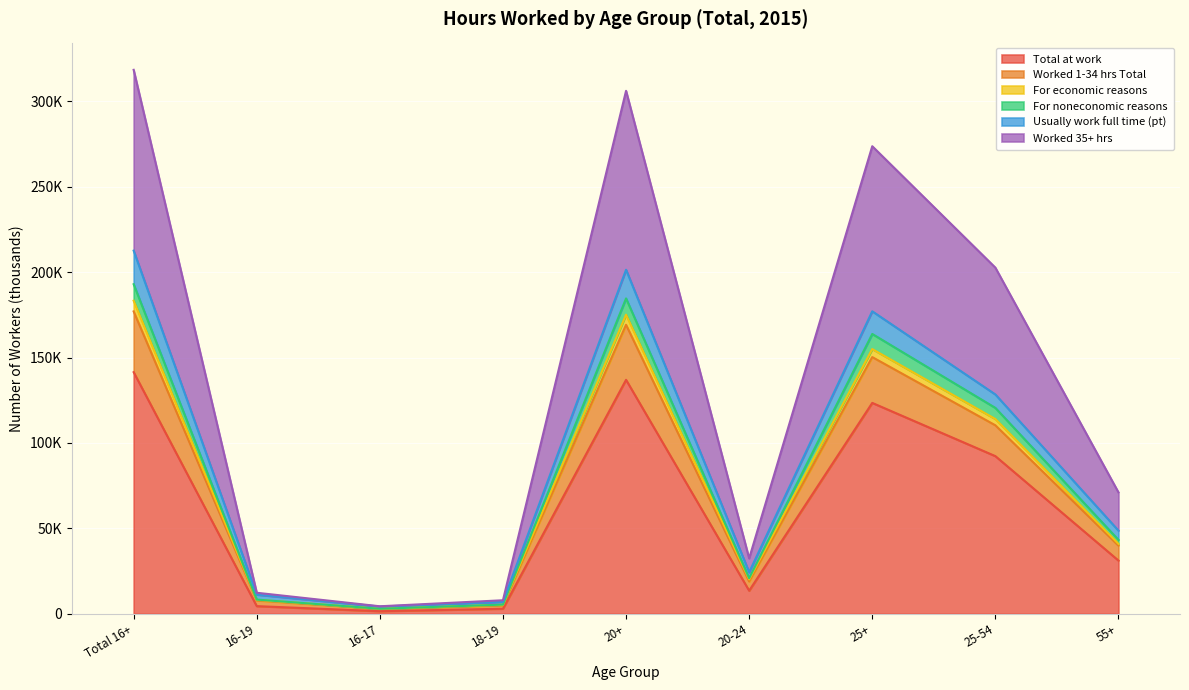

The value of For economic reasons at 16-19 is 3.9. True or false?

False